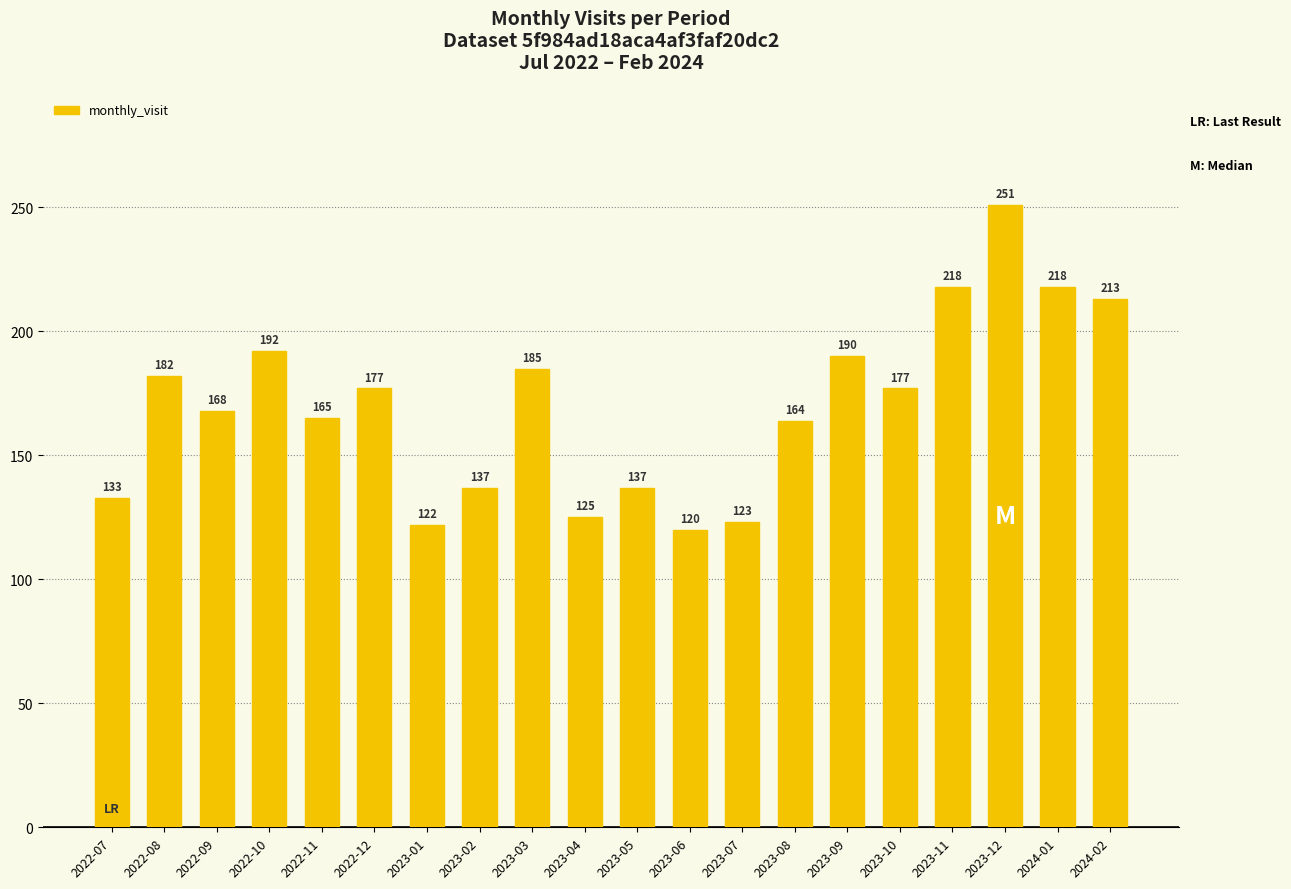

At which label does the data first exceed 177?

2022-08